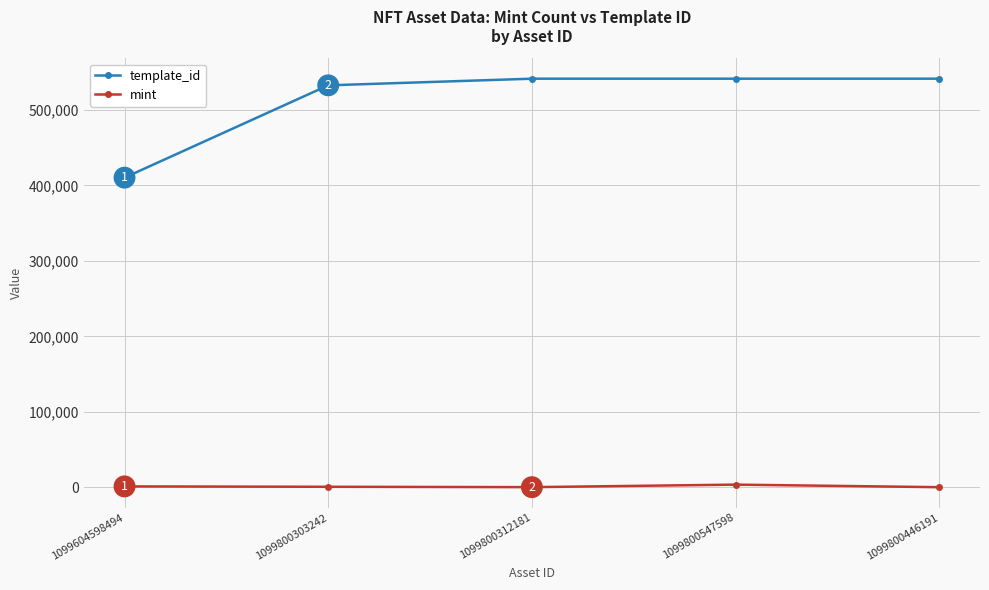

Is the value of mint at 1099800303242 greater than the value of template_id at 1099800547598?

No